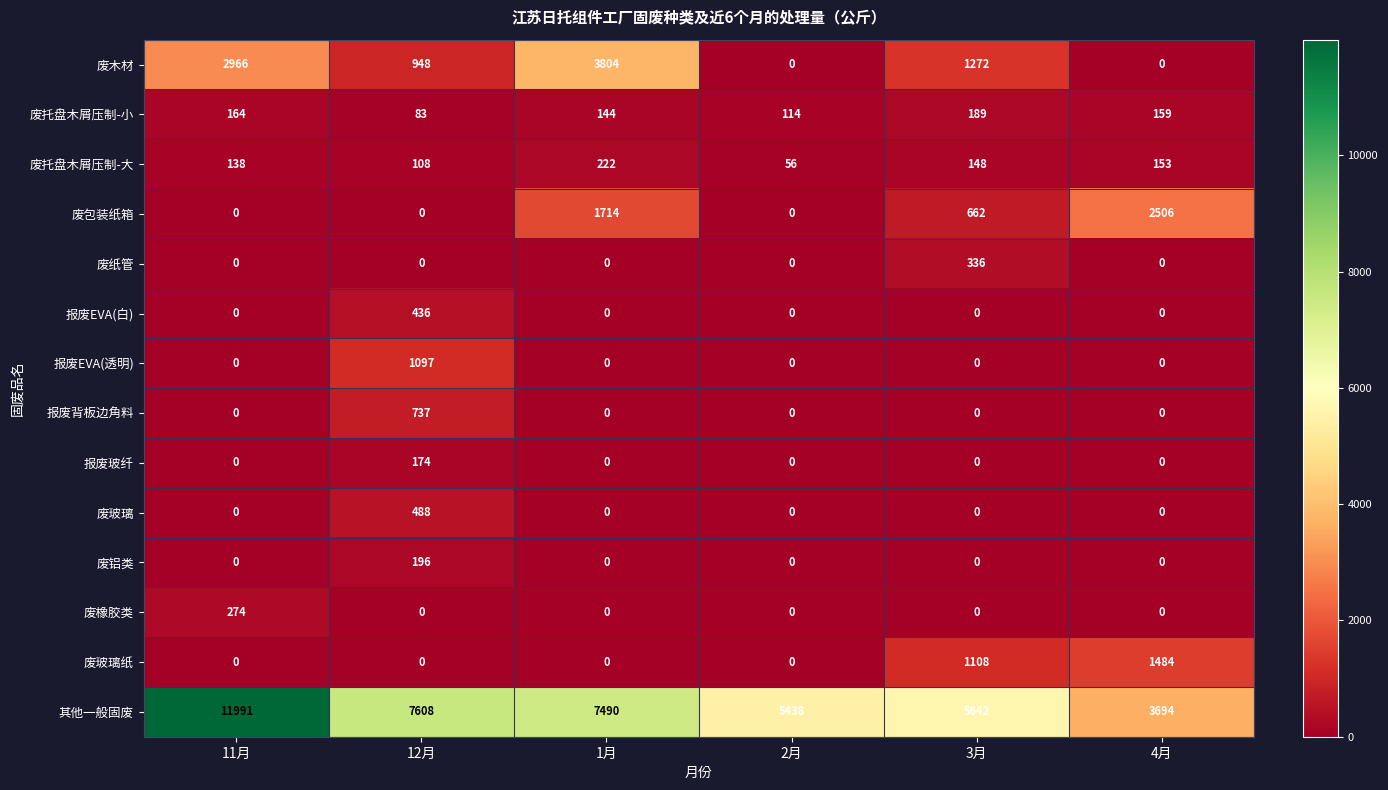

True or false: 废橡胶类 has a value of 0 at 4月.

True